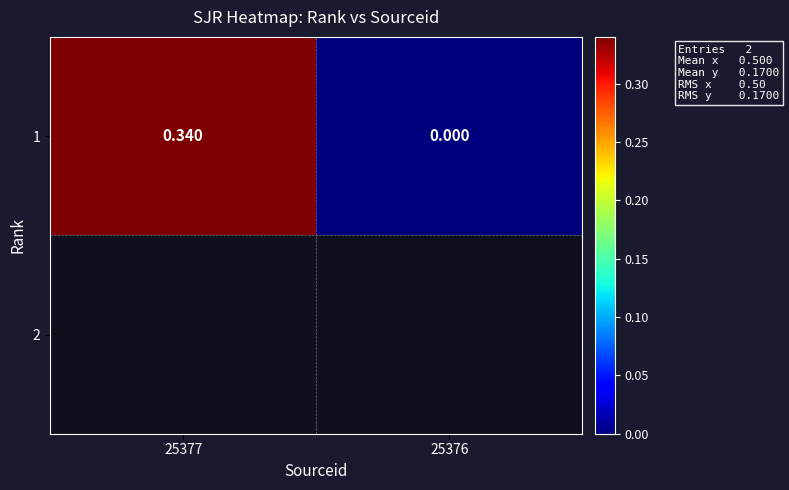

What is the difference between the values at 25377 and 25376?

0.3